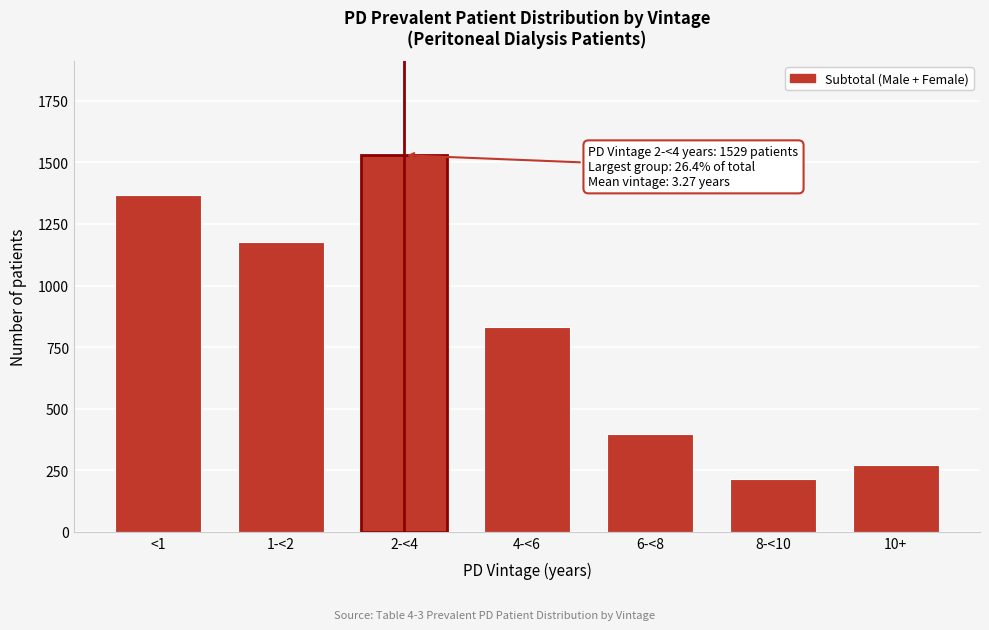

Reading right to left, what are all the values shown in this chart?

272	215	397	831	1529	1175	1367